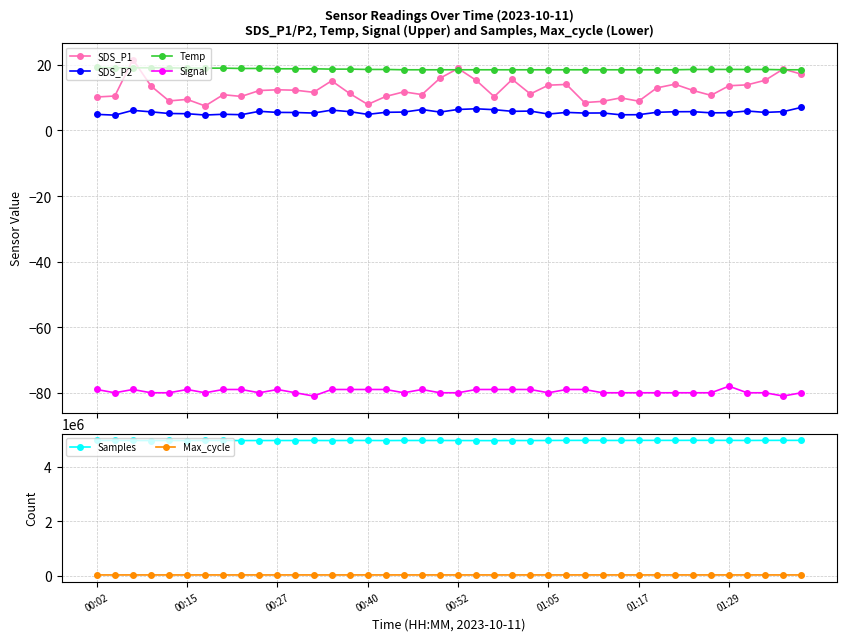

True or false: Temp and Signal intersect in this chart.

False